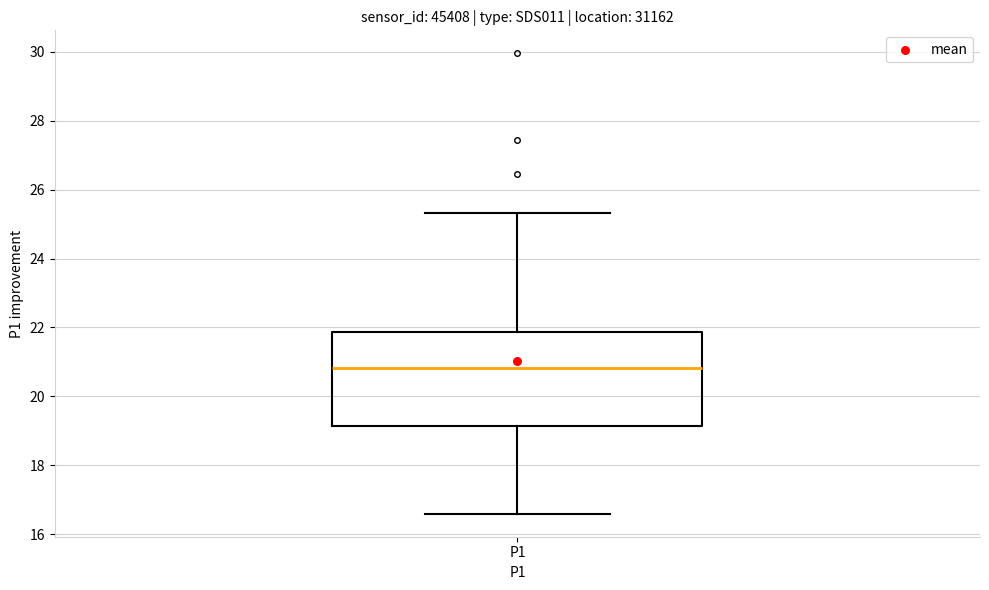

Read this box plot against the y-axis: the position of the median line, the range covered by the box, and the ends of both whiskers. The values are not printed on the chart, so give them approximately, as read against the axis.

median 20.8, box 19.2 to 21.8, whiskers 16.6 to 25.4